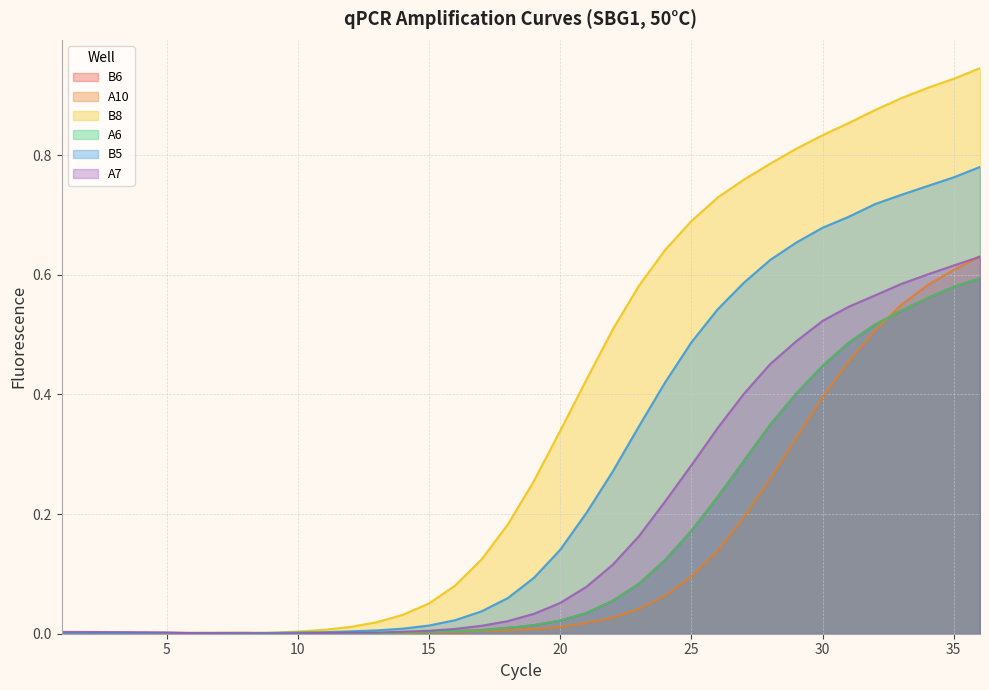

The value of B5 at 4 is -0.3. True or false?

False